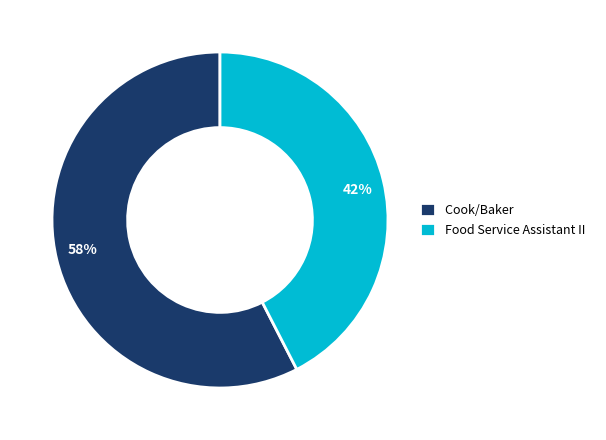

Between 58% and 42%, which is larger?

58%